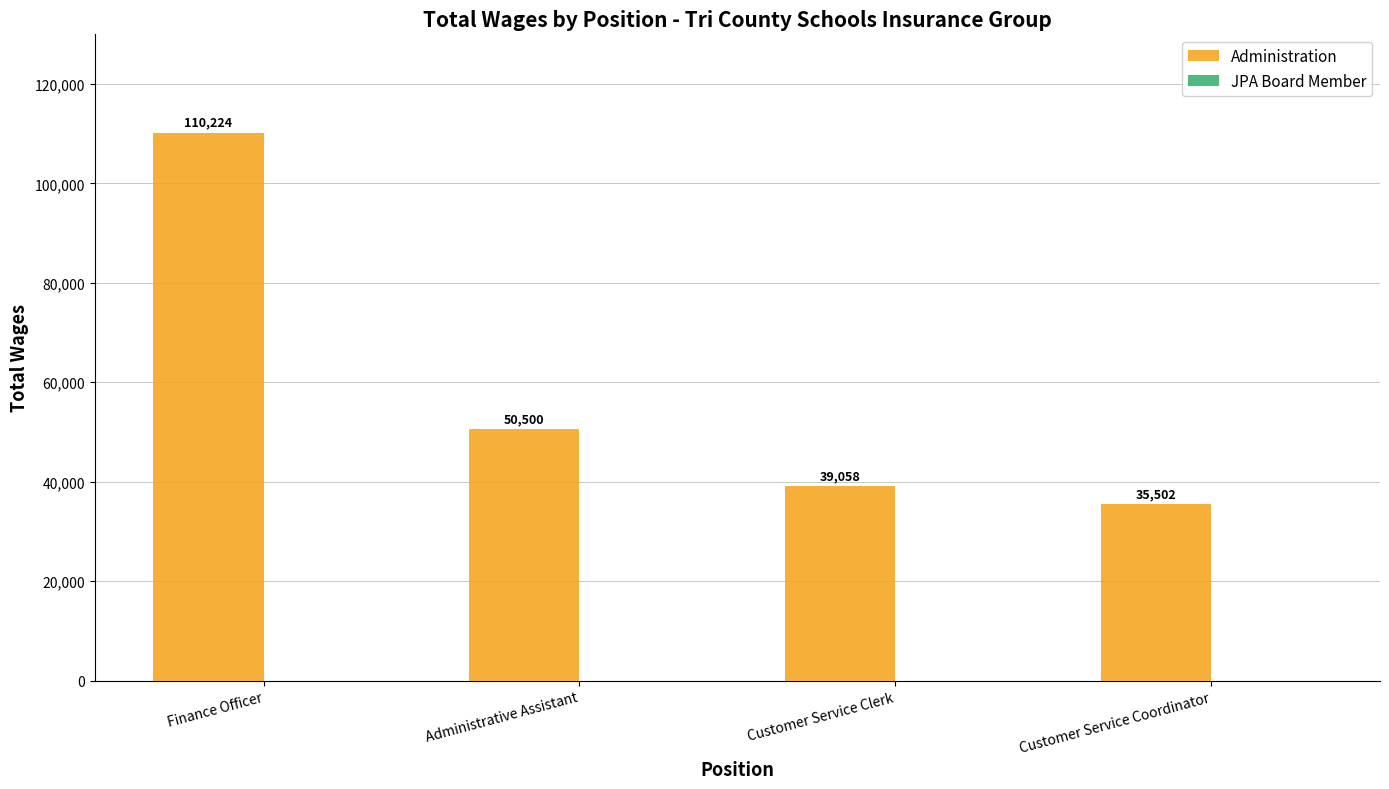

True or false: the data shows 49963 at Finance Officer.

False